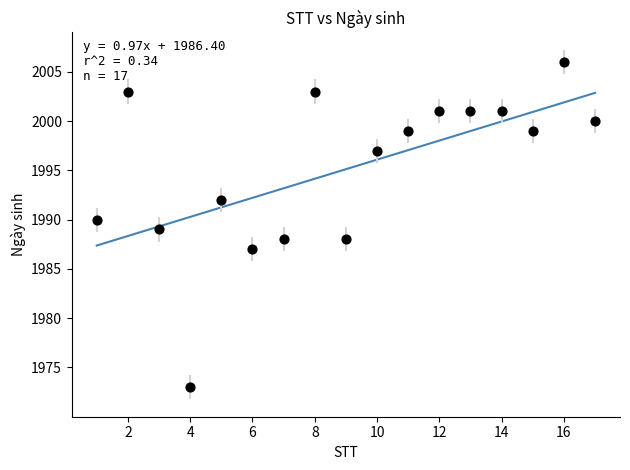

What is the range of Y values (max minus min)?

33